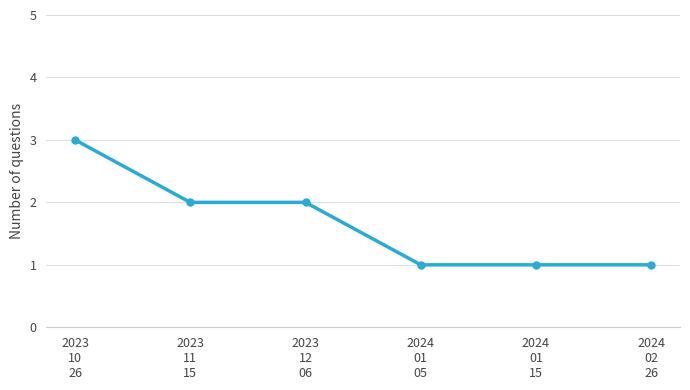

Which category has the highest value across all series?

2023
10
26